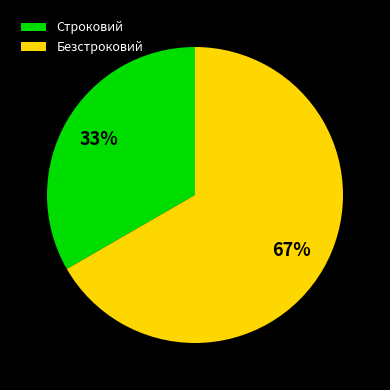

The Безстроковий slice represents 77% of the pie. True or false?

False